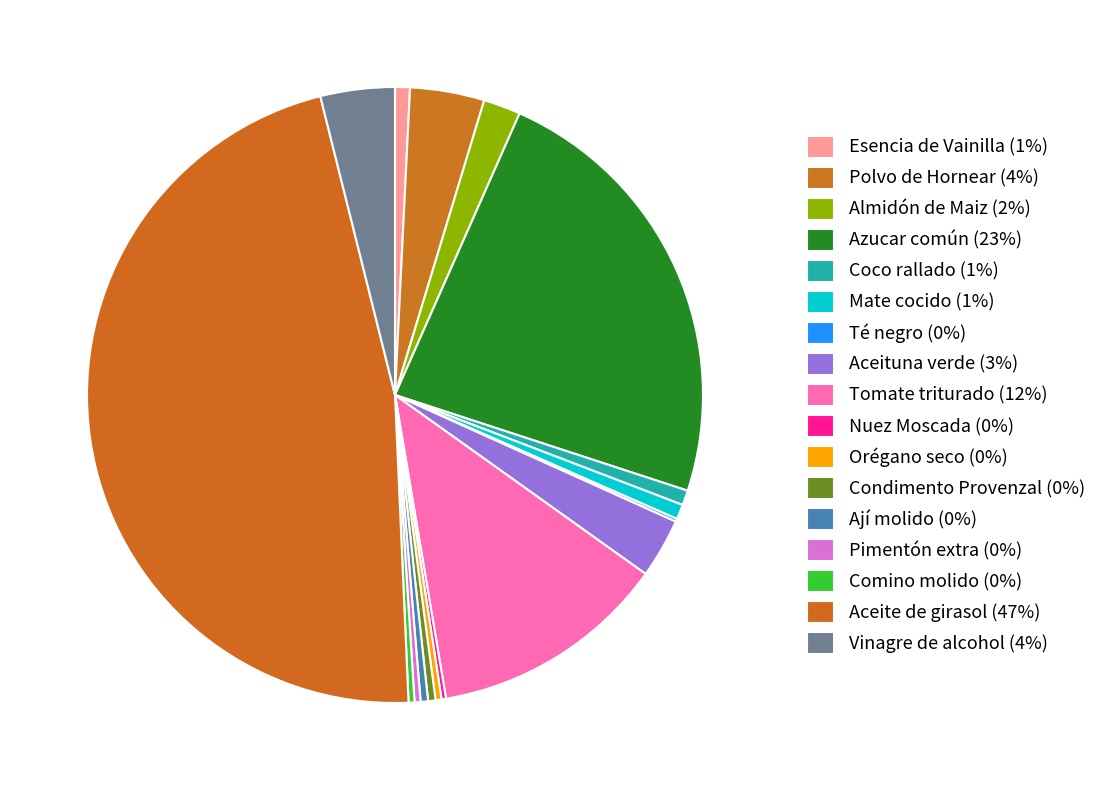

What is the largest slice in the pie chart?

Aceite de girasol